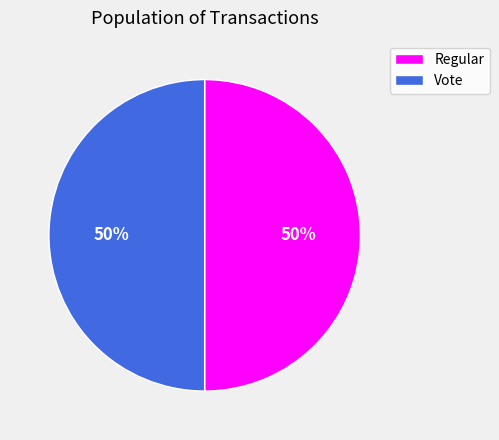

What is the ratio of the value at Regular to the value at Vote?

1.0